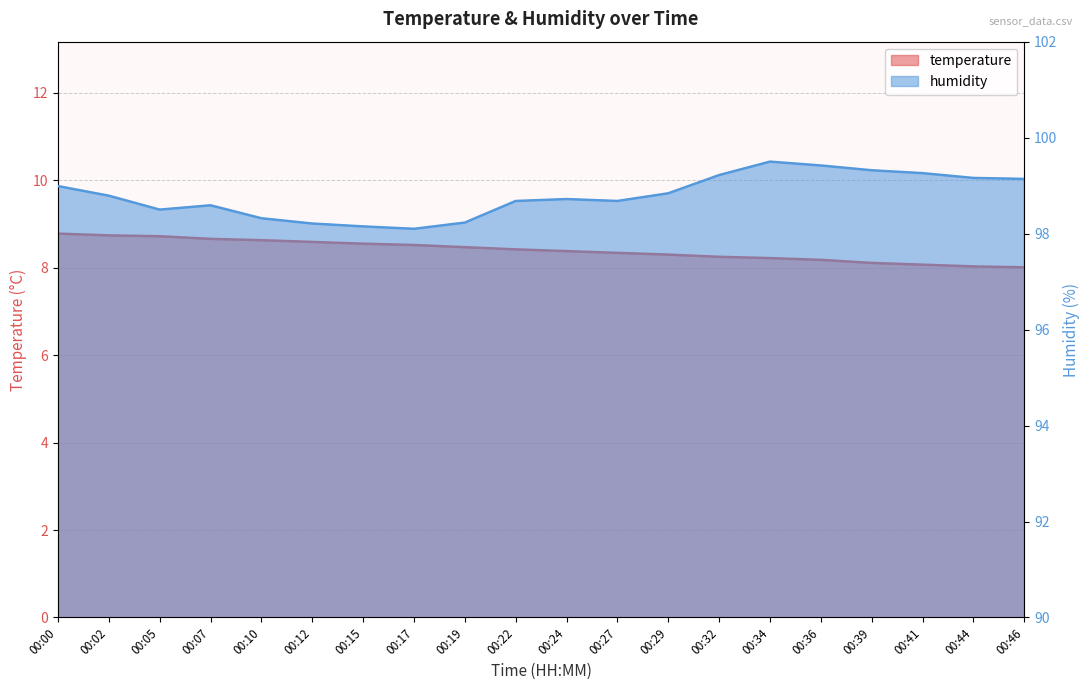

What is the total value across all series at 00:22?

107.1